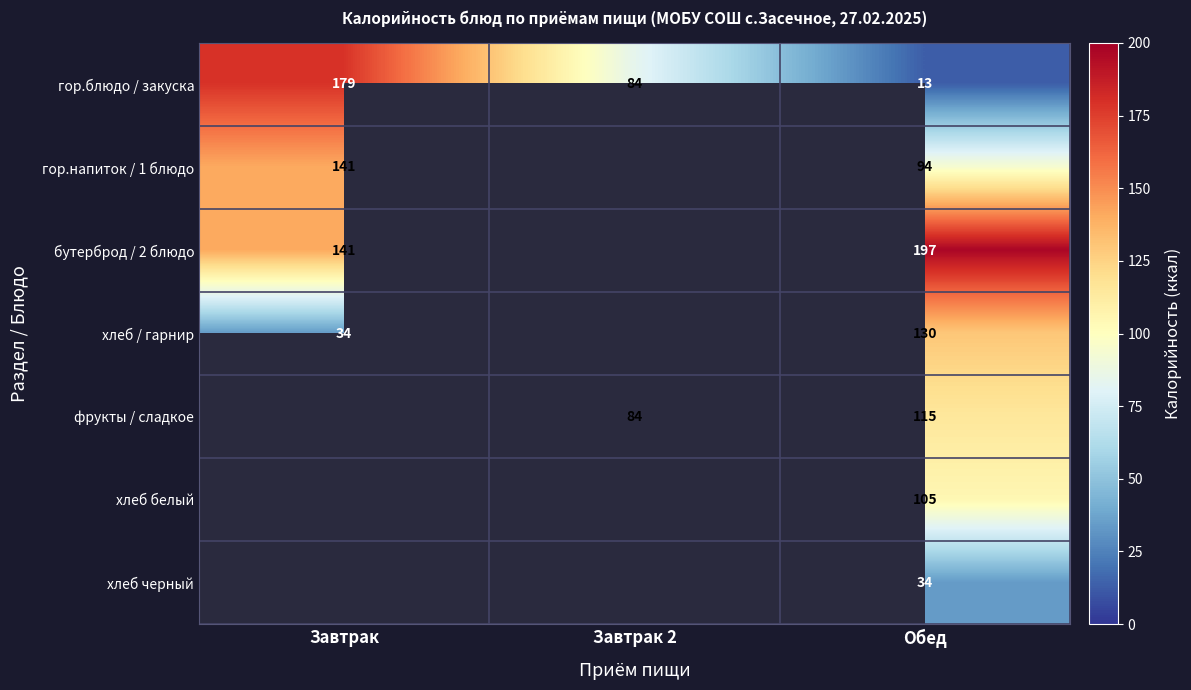

At which category is the sum across all series the highest?

Обед